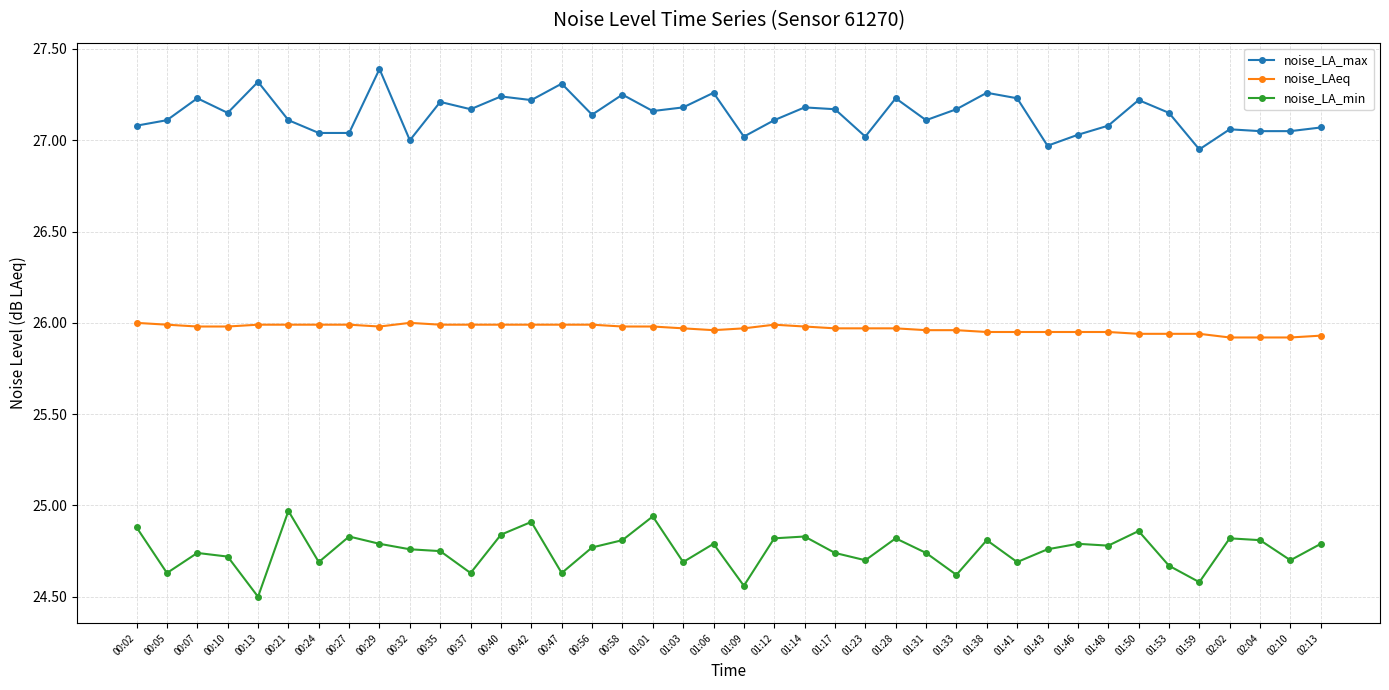

What position from the right is 00:24?

34